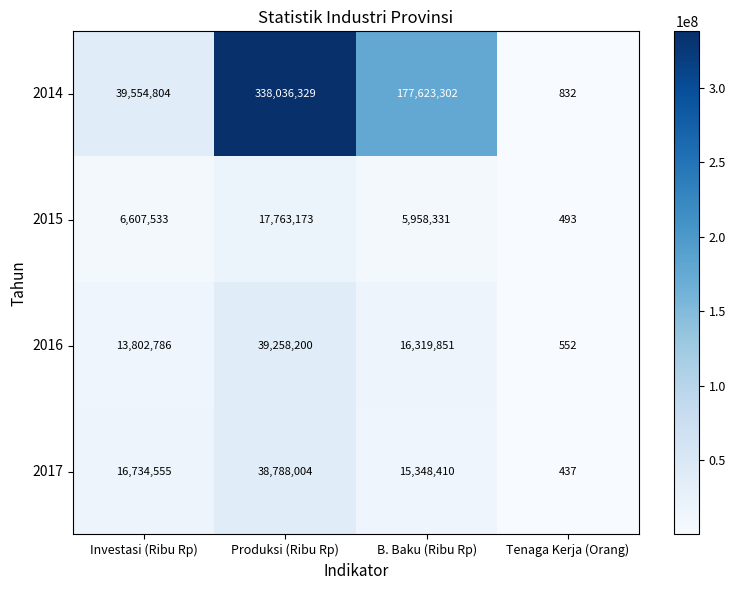

What is the difference between the highest and lowest values at B. Baku (Ribu Rp)?

171664971